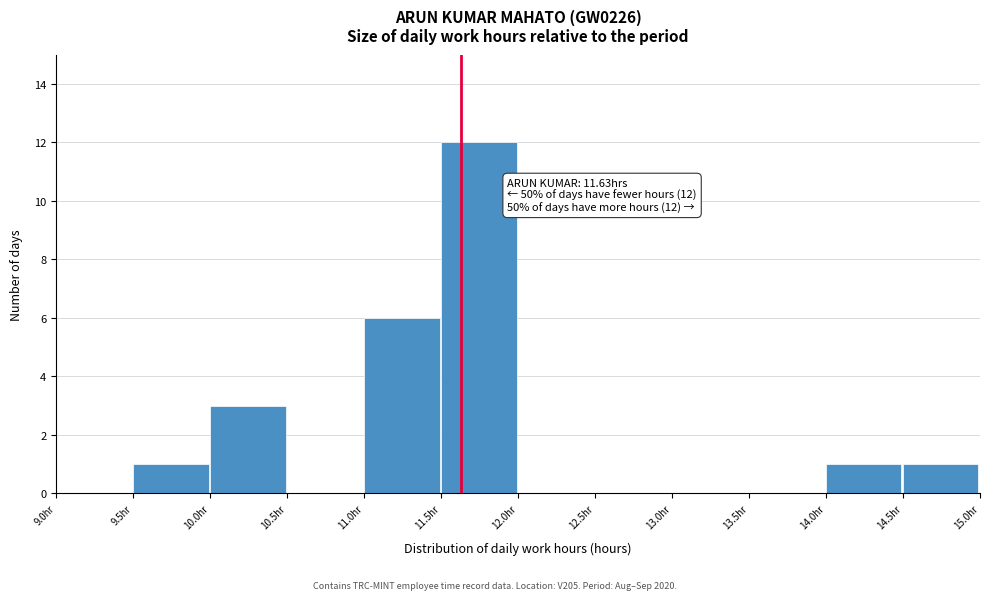

Over which range of the x-axis is the bar tallest?

11.5 to 12.0